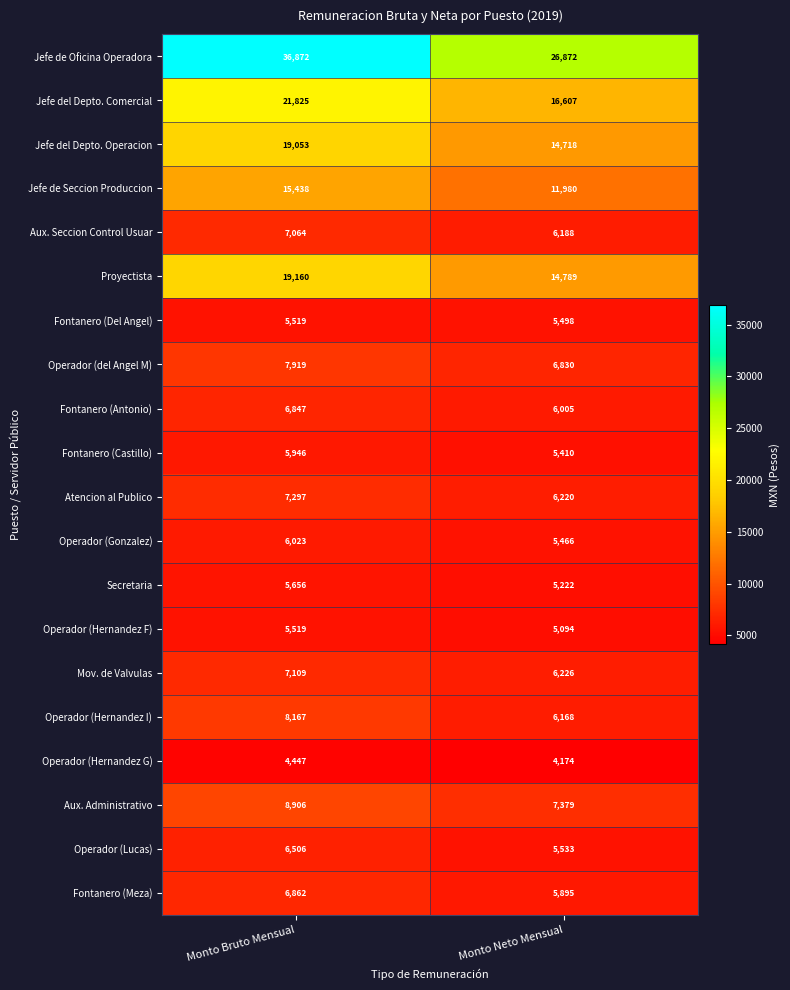

What is the difference between the Proyectista values at Monto Bruto Mensual and Monto Neto Mensual?

4371